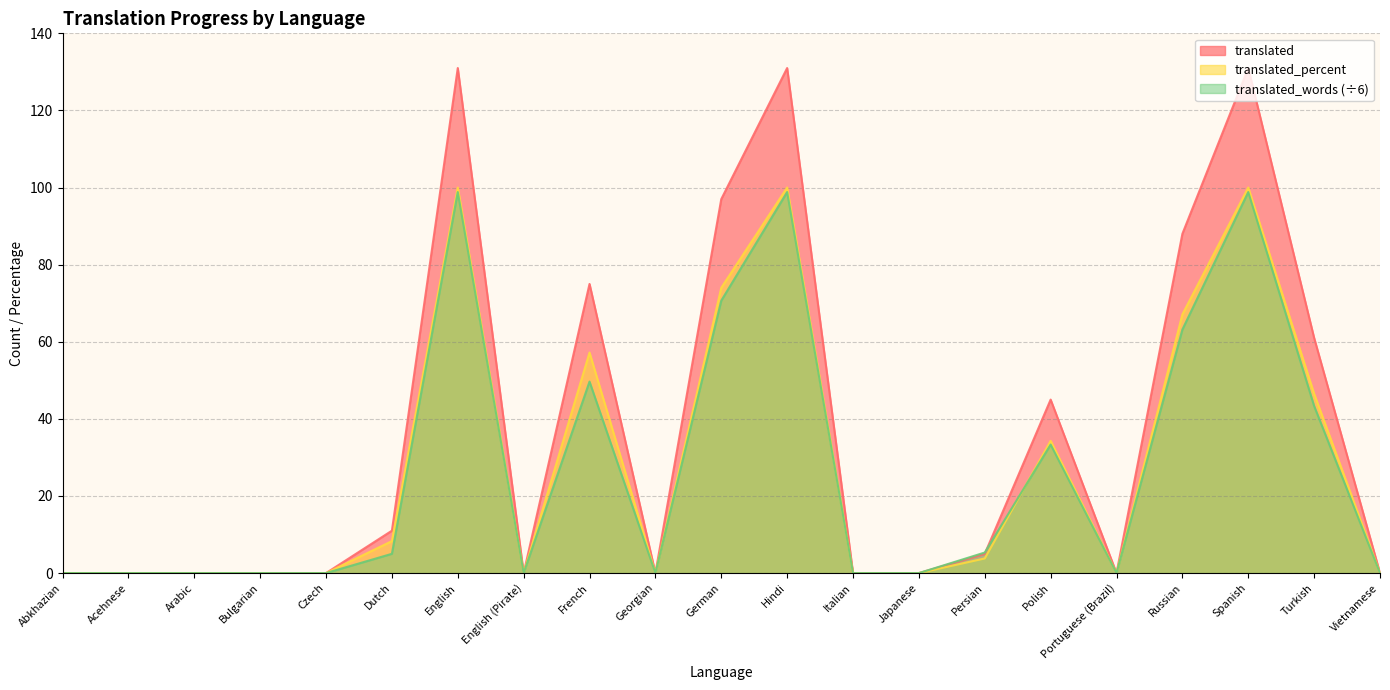

What is the sum of all translated_percent values?

591.2